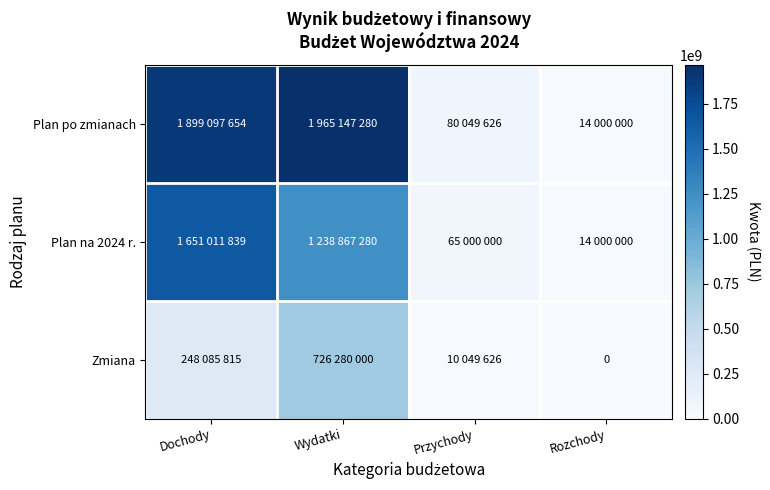

What is the average value of the Plan na 2024 r. series?

742219780